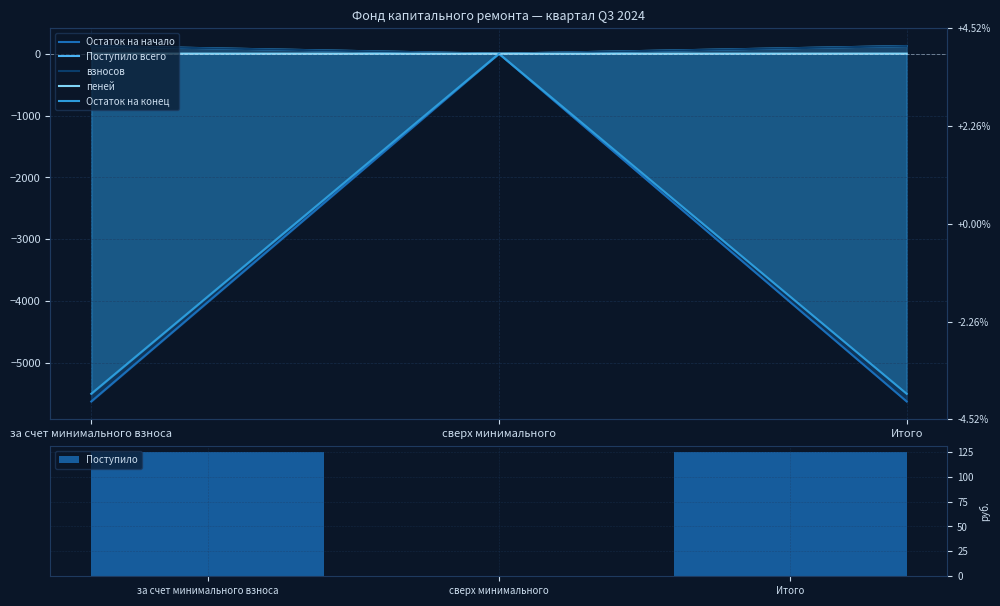

Which series has the largest total across all categories?

Поступило всего